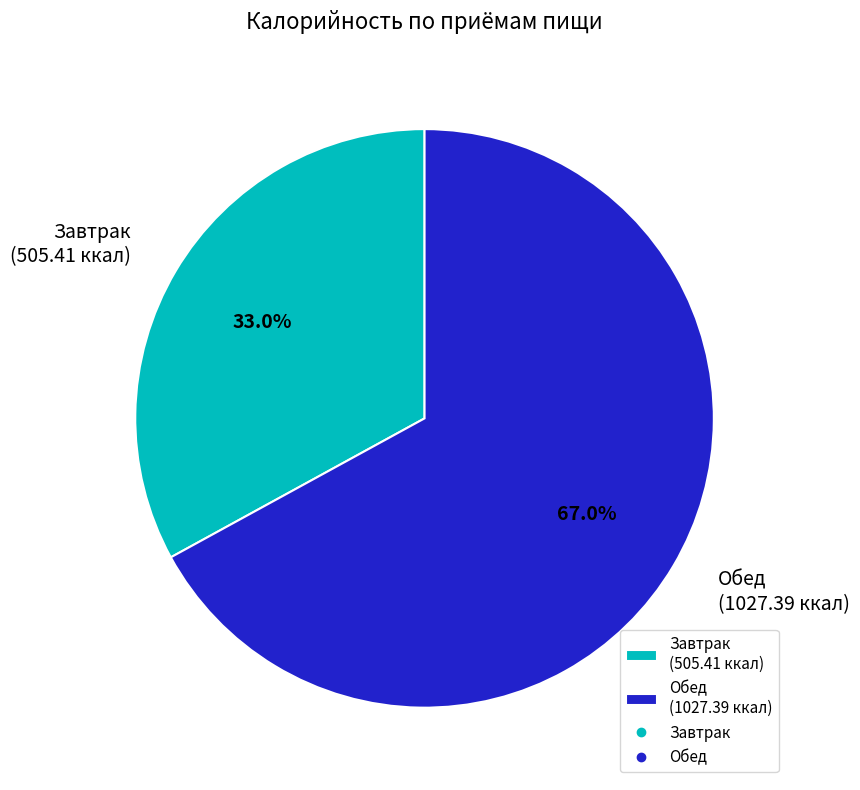

Does any single category account for the majority?

Yes